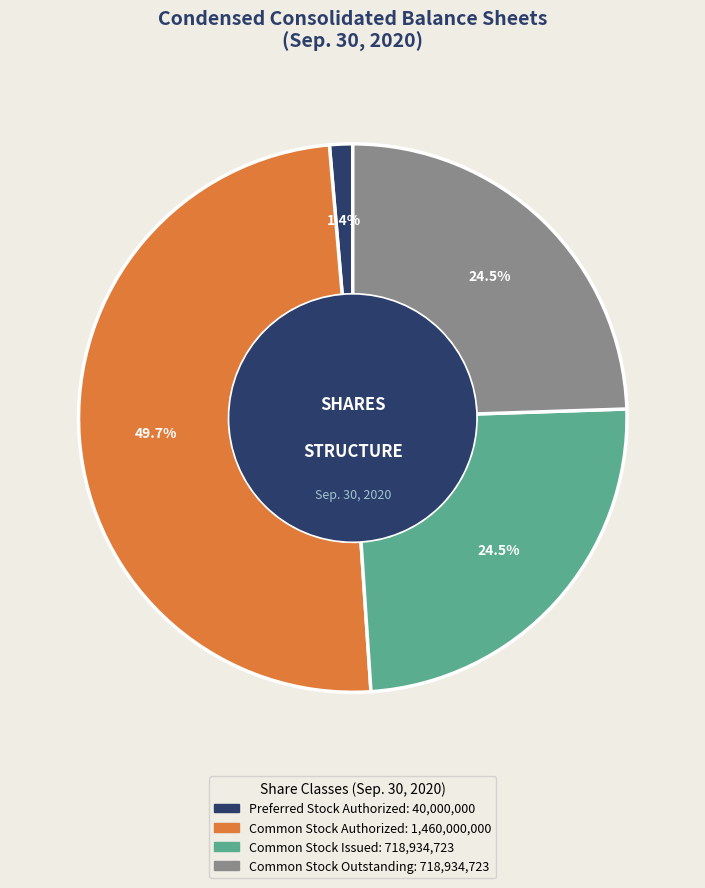

To the nearest percent, what is the average slice percentage?

25%